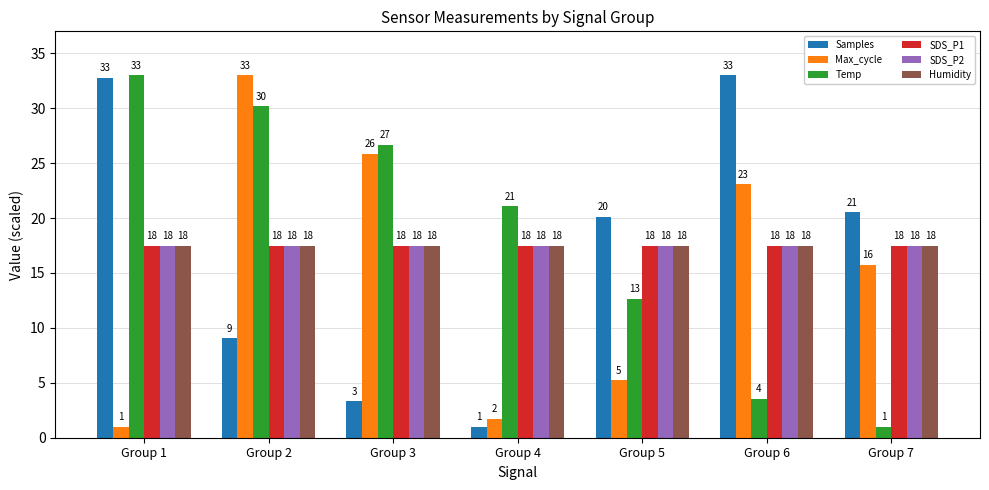

What are all the series names shown in the legend?

Samples, Max_cycle, Temp, SDS_P1, SDS_P2, Humidity